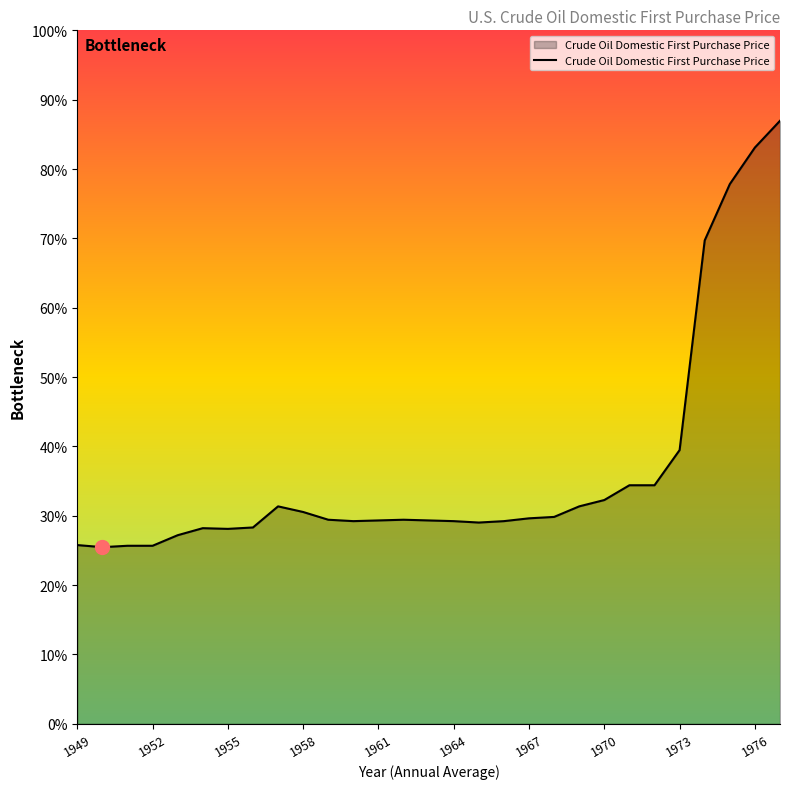

Is this an area chart (filled region under the line)?

Yes